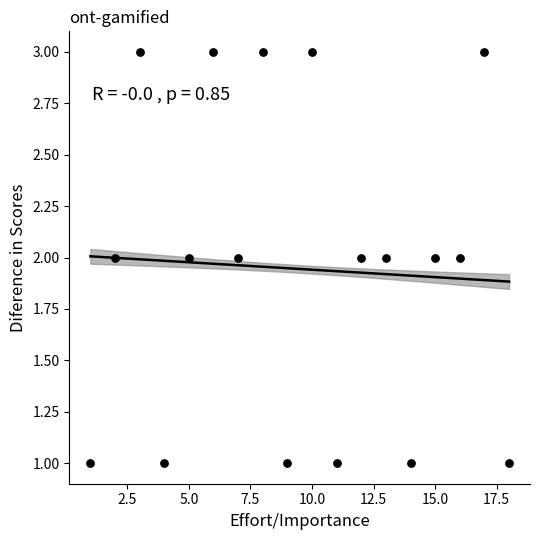

What is the range of X values (max minus min)?

17